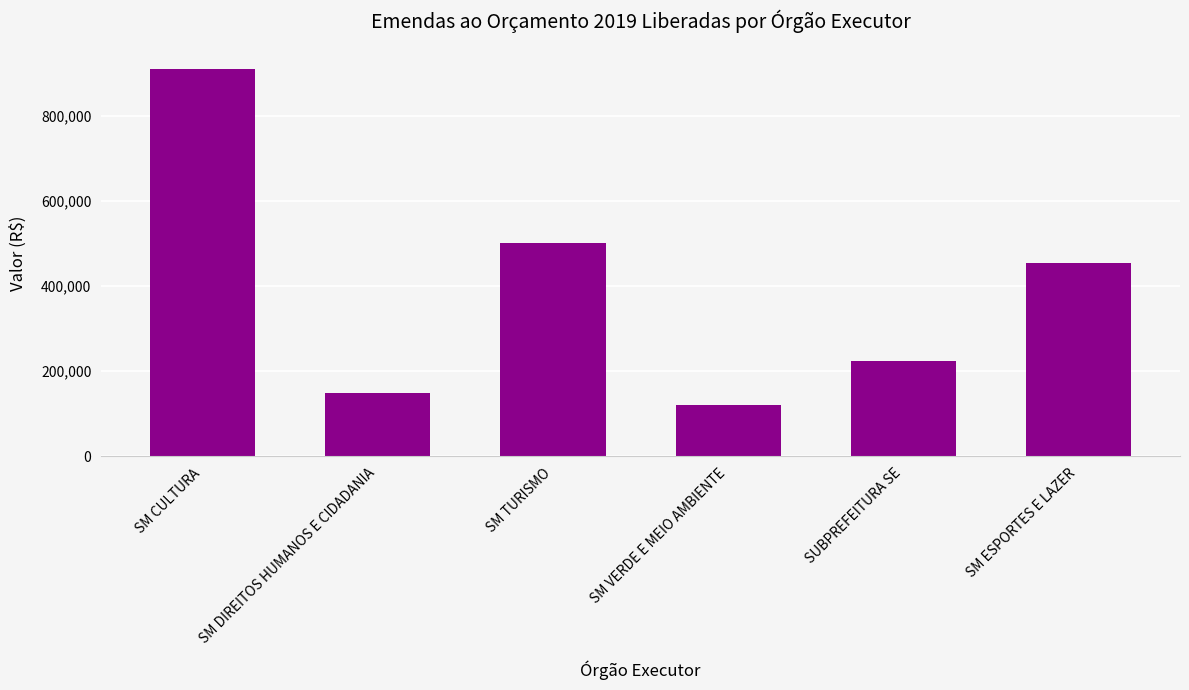

What is the difference between the maximum and minimum values?

790000